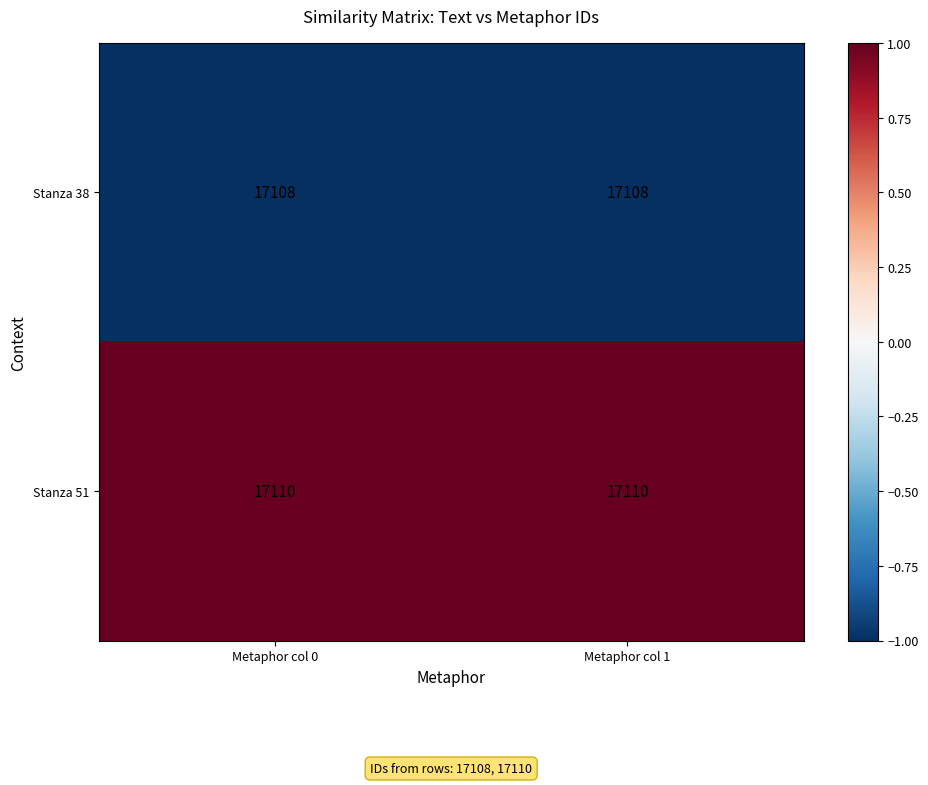

What is the difference between the highest and lowest values at Metaphor col 1?

2